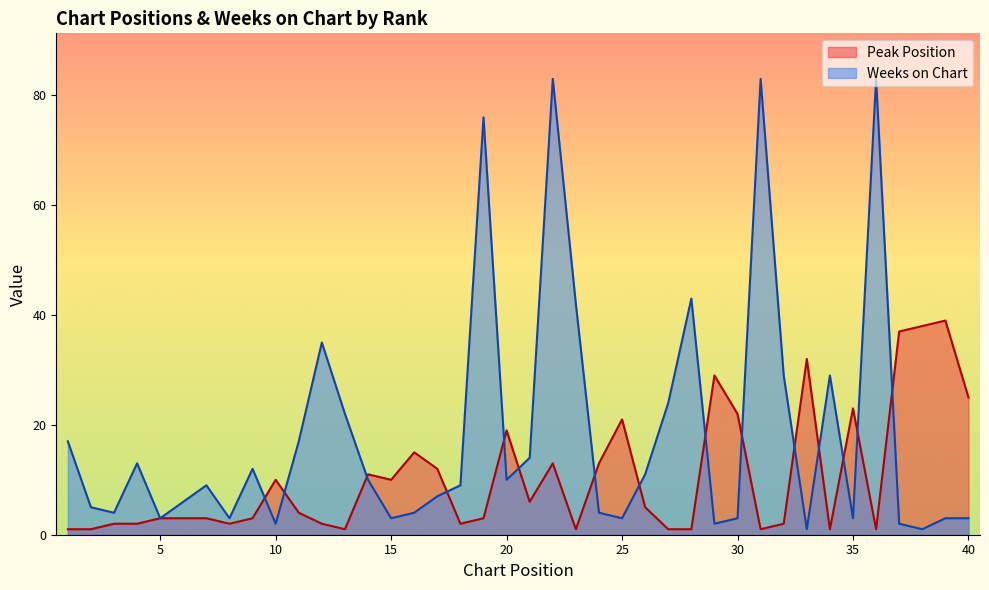

Reading right to left, extract all data points from this chart.

Peak Position: 25	39	38	37	1	23	1	32	2	1	22	29	1	1	5	21	13	1	13	6	19	3	2	12	15	10	11	1	2	4	10	3	2	3	3	3	2	2	1	1
Weeks on Chart: 3	3	1	2	83	3	29	1	29	83	3	2	43	24	11	3	4	42	83	14	10	76	9	7	4	3	10	22	35	17	2	12	3	9	6	3	13	4	5	17